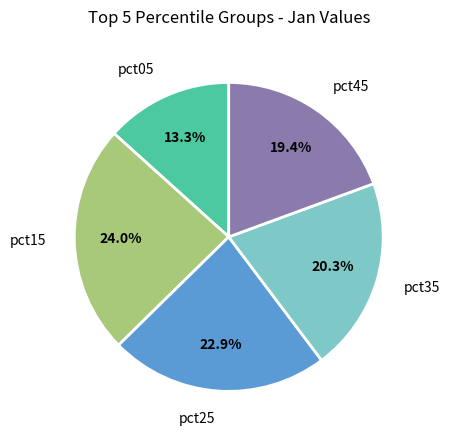

Does any single category account for the majority?

No